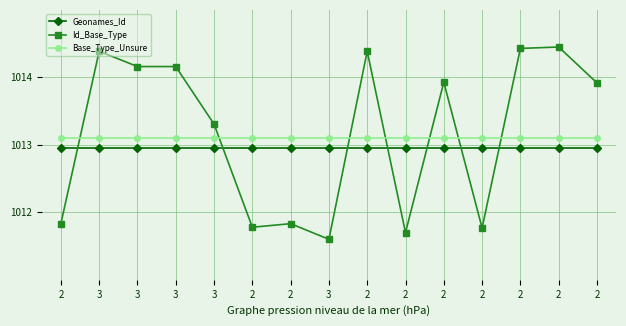

Reading right to left, what are all the values shown in this chart?

Geonames_Id: 1013.0	1013.0	1013.0	1013.0	1013.0	1013.0	1013.0	1013.0	1013.0	1013.0	1013.0	1013.0	1013.0	1013.0	1013.0
Id_Base_Type: 1013.9	1014.5	1014.4	1011.8	1013.9	1011.7	1014.4	1011.6	1011.8	1011.8	1013.3	1014.2	1014.2	1014.4	1011.8
Base_Type_Unsure: 1013.1	1013.1	1013.1	1013.1	1013.1	1013.1	1013.1	1013.1	1013.1	1013.1	1013.1	1013.1	1013.1	1013.1	1013.1